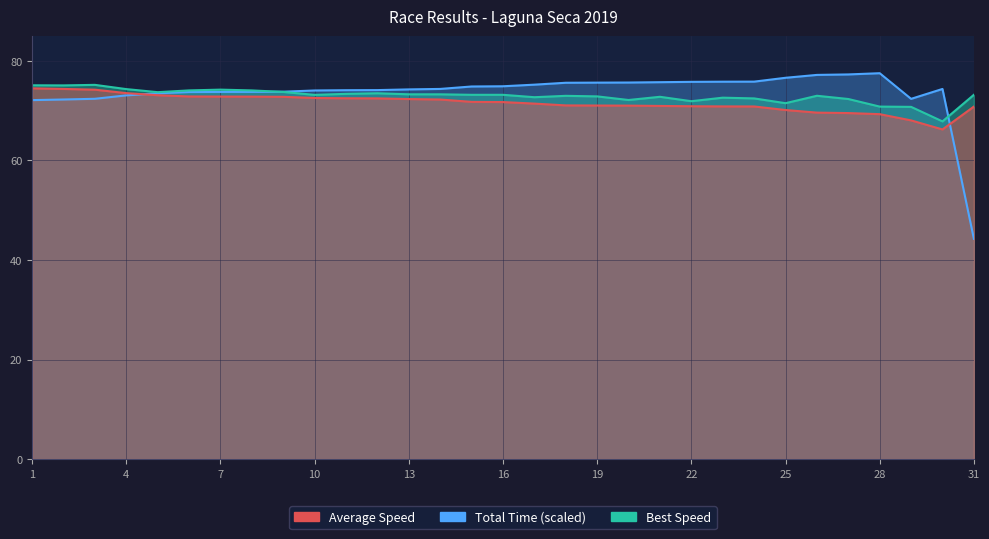

Where is the first local minimum for Total Time?

Fernando Otero